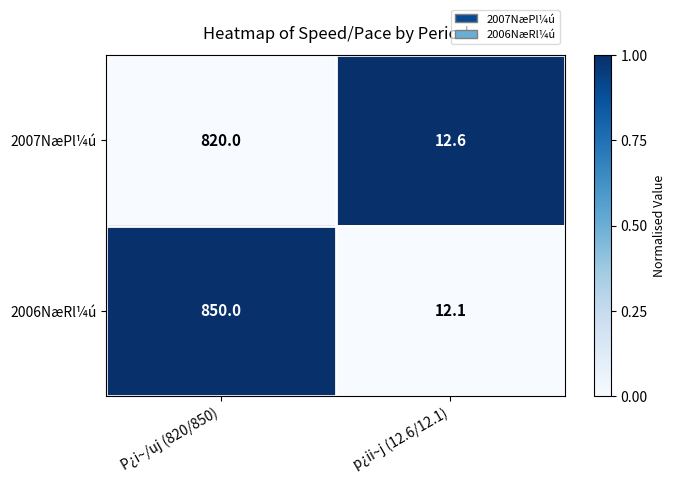

Rank the series by their maximum value, from highest to lowest.

2006NæRl¼ú, 2007NæPl¼ú